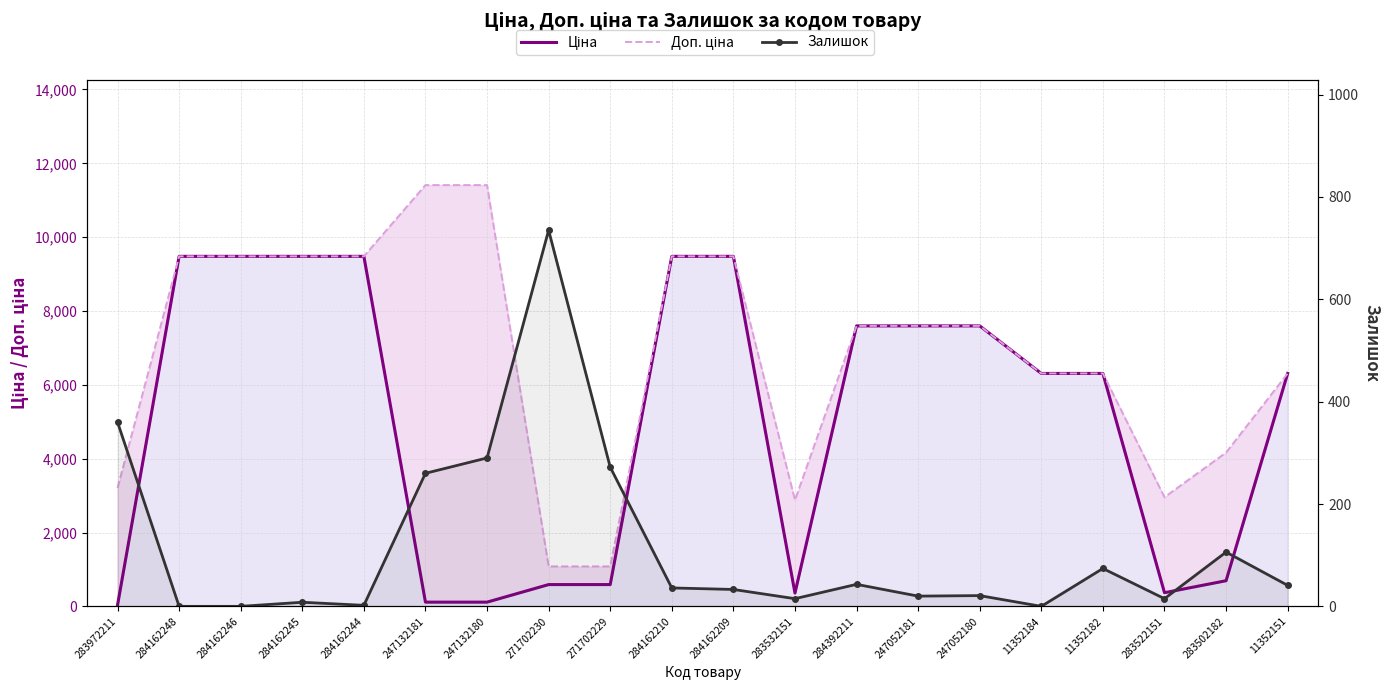

Is it true that Залишок equals 290.0 at 247132180?

True